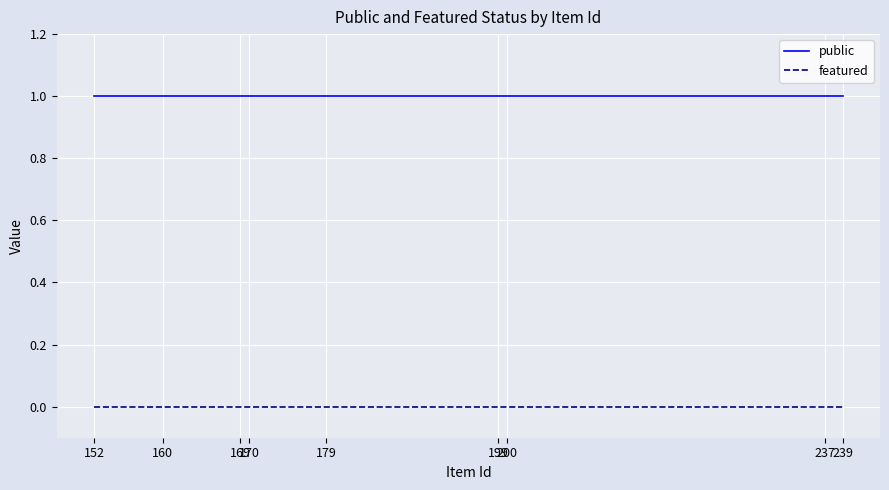

Is the value of featured at 239 greater than the value of public at 152?

No